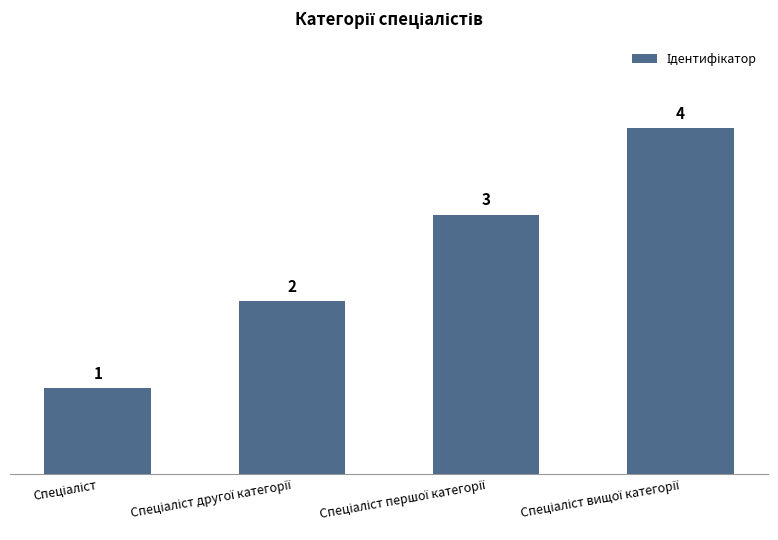

What is the greatest value displayed?

4